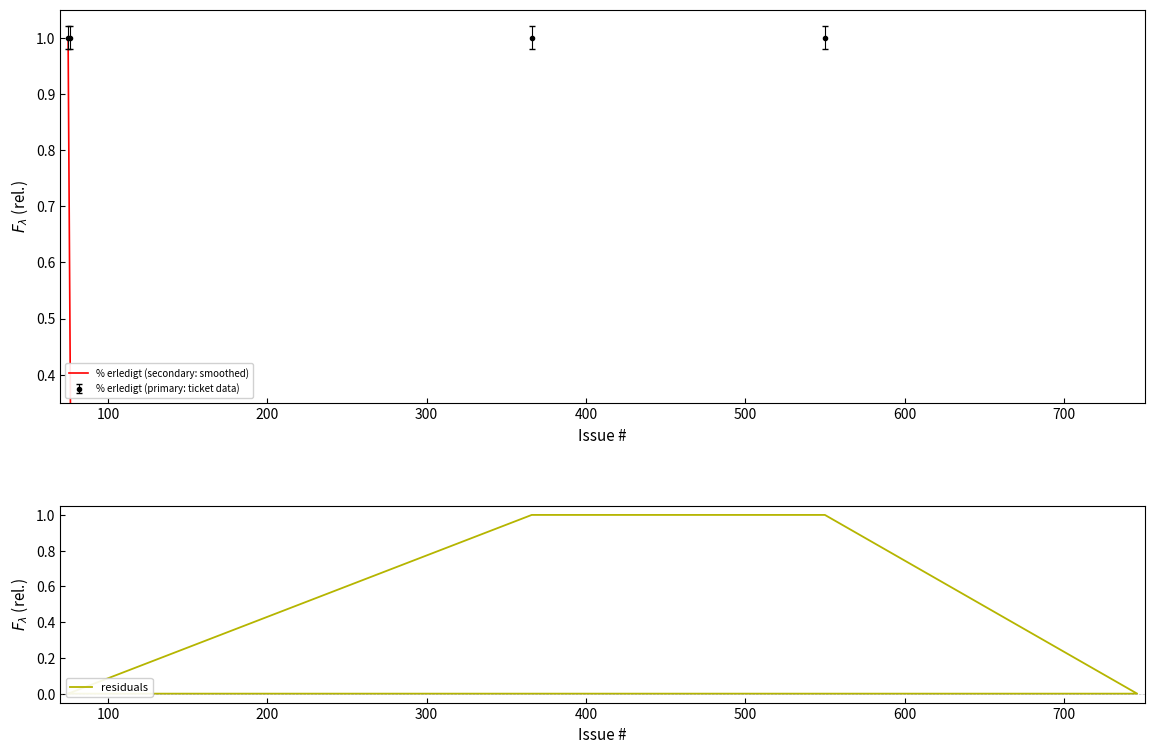

What is the change in value from 366 to 78?

-1